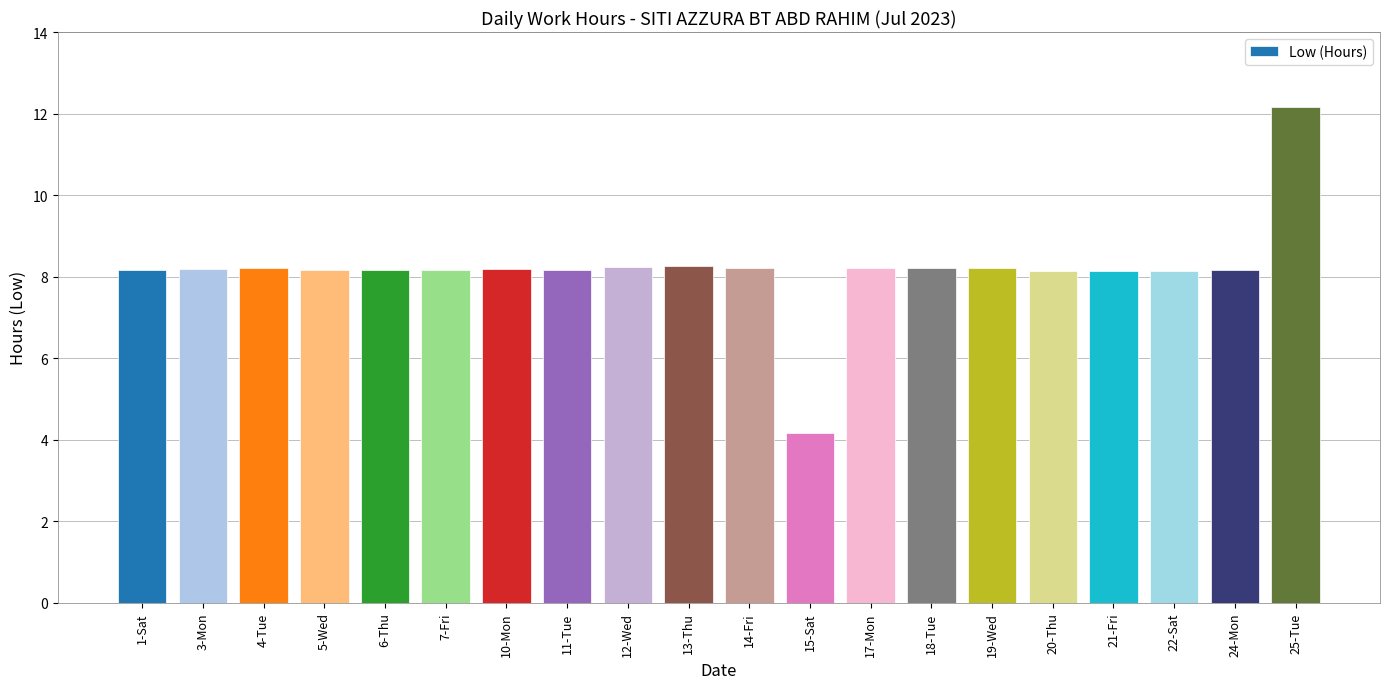

Is it true that the value at 1-Sat is 8.2?

True